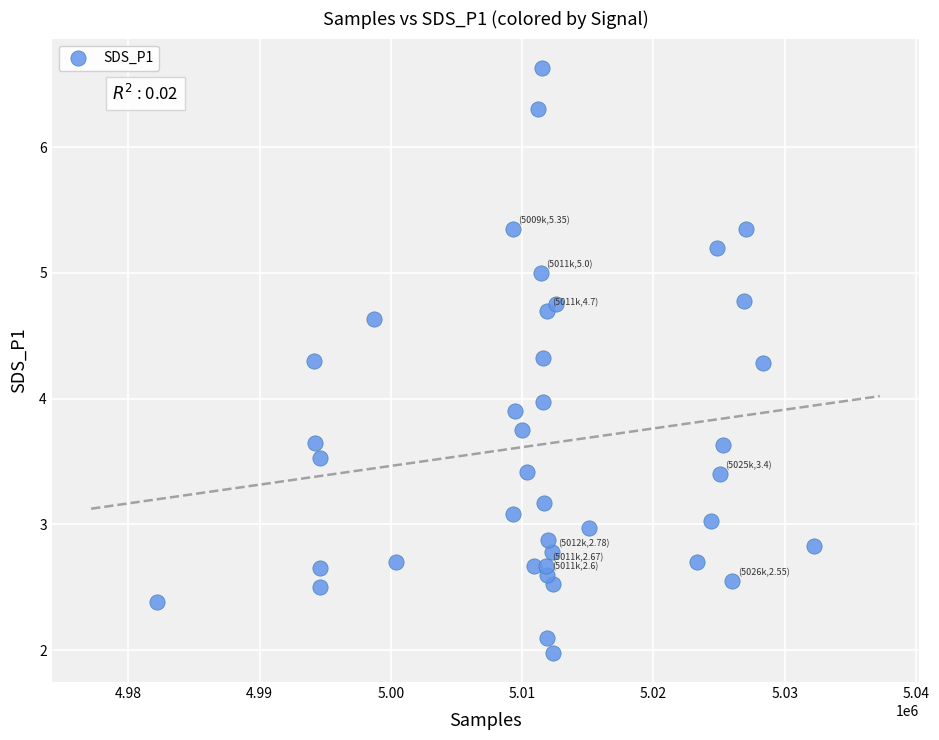

What is the range of X values (max minus min)?

50066.0